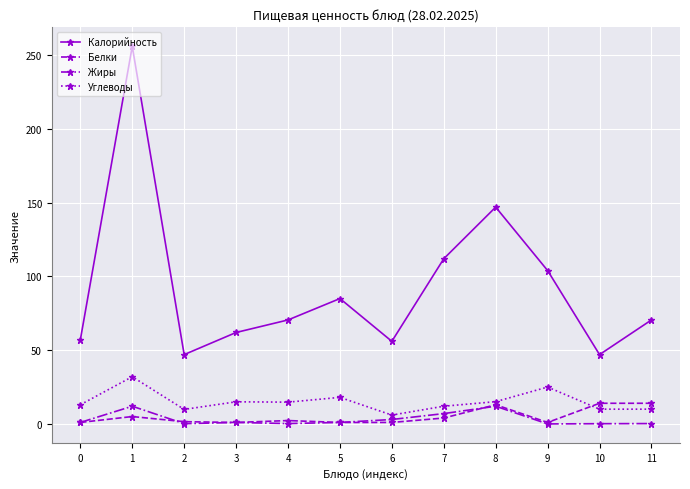

In Калорийность, how many points are lower than both neighbors (excluding endpoints)?

3